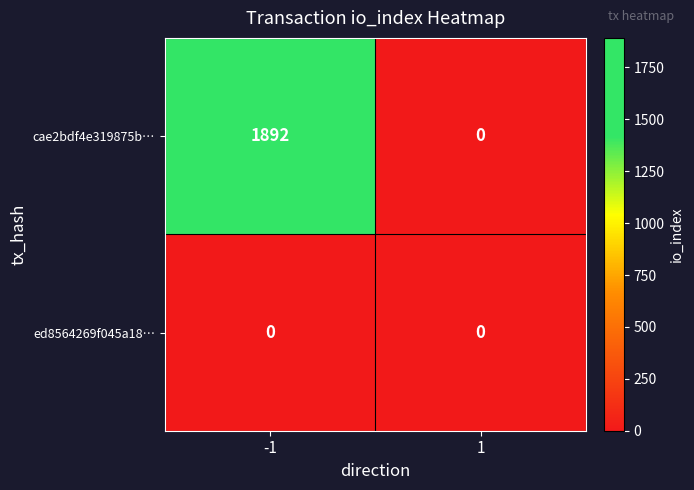

Which series has the largest total across all categories?

cae2bdf4e319875b…